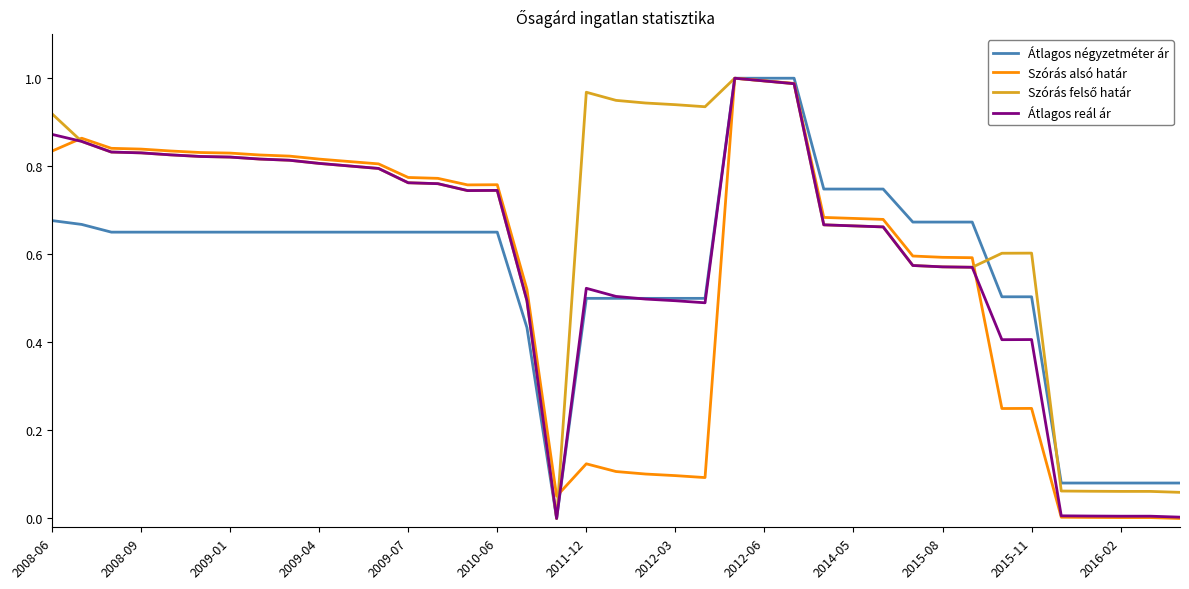

Is this an area chart (filled region under the line)?

No